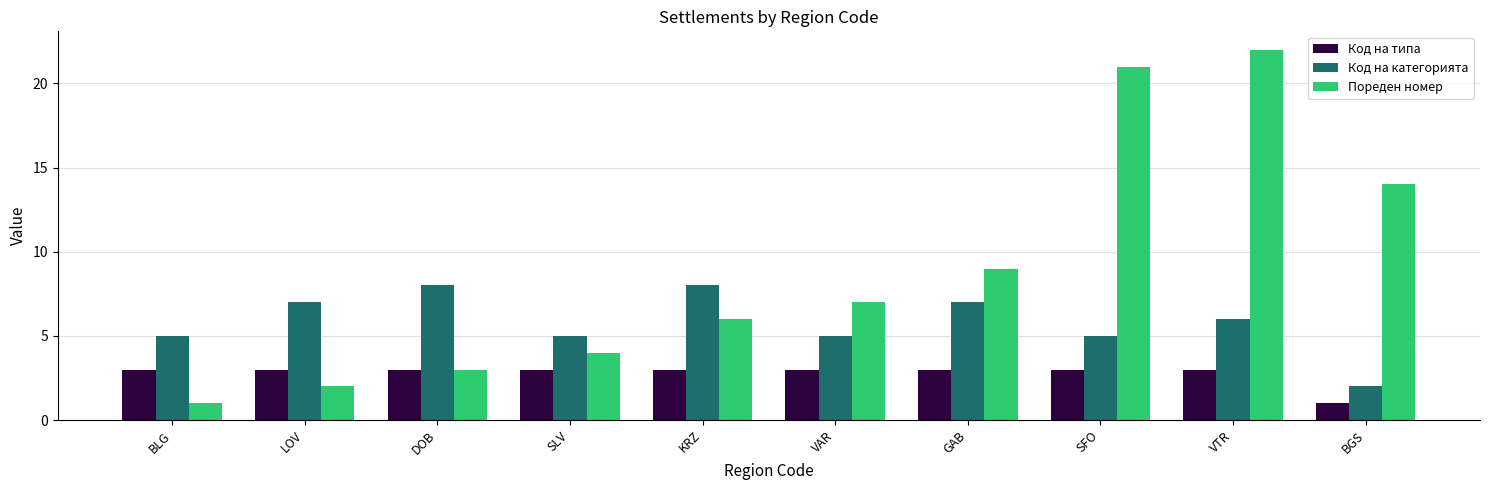

List the series in order of their overall mean, lowest first.

Код на типа, Код на категорията, Пореден номер